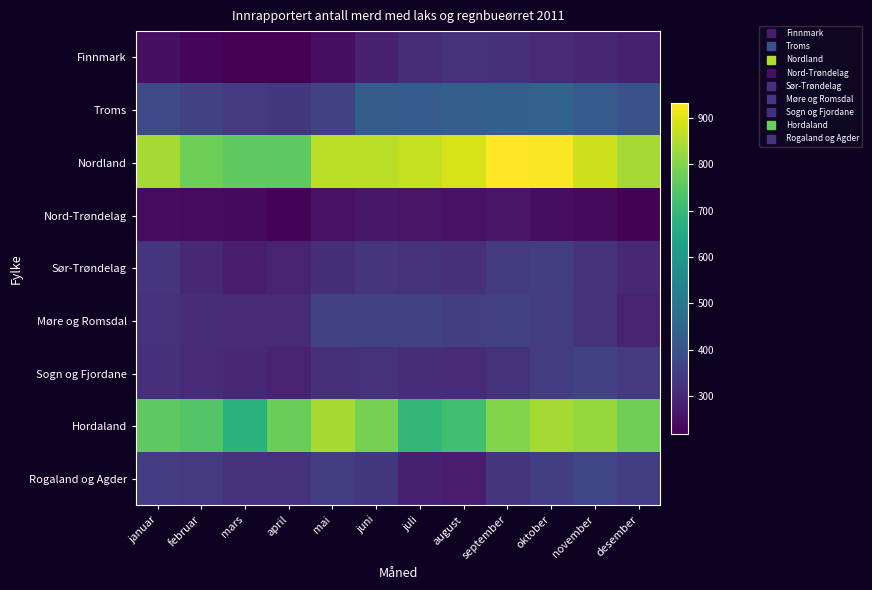

What is the total value across all series at august?

3860